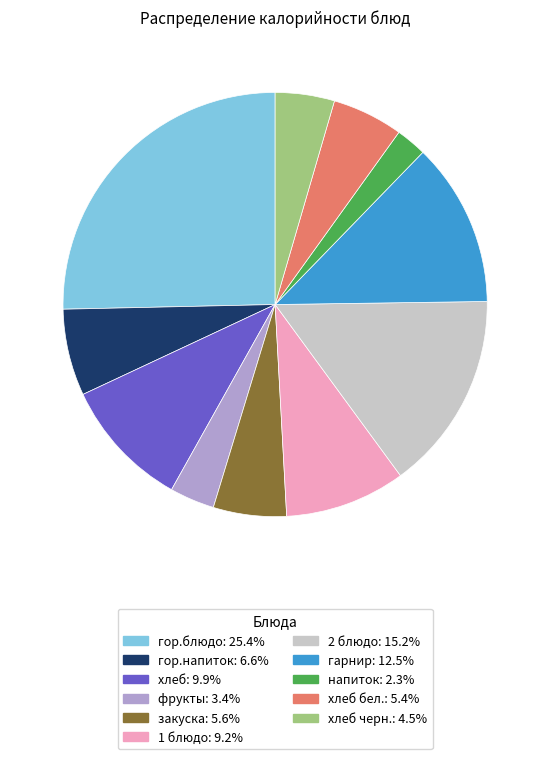

Is there any slice that represents more than half of the pie?

No